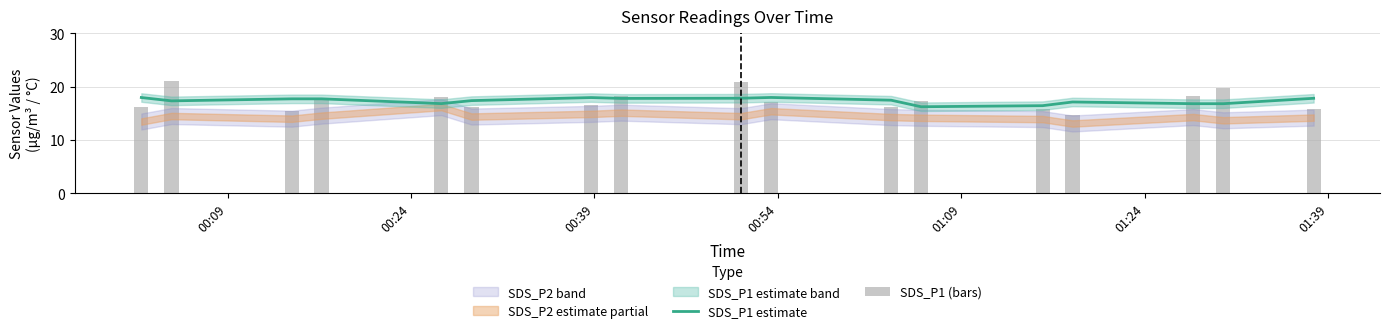

Which series has the largest total across all categories?

SDS_P1 estimate